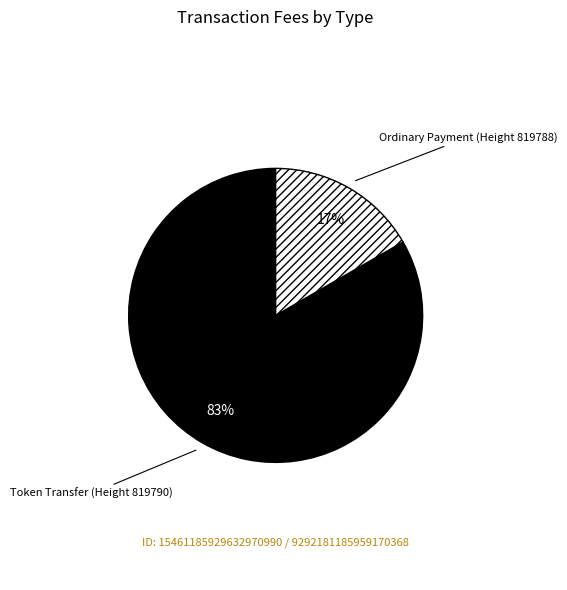

To the nearest percent, what is the average slice percentage?

50%